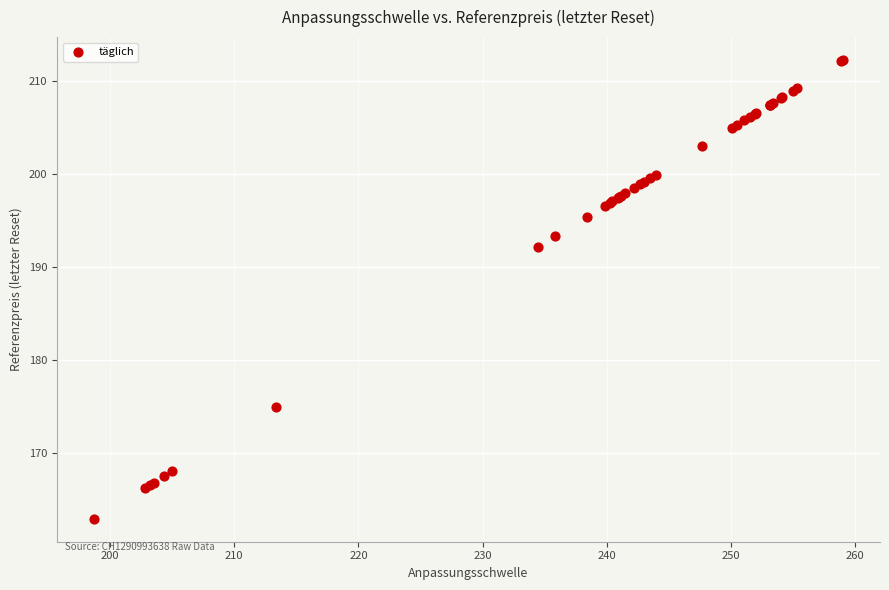

What Y value in the scatter plot is closest to 187?

192.2